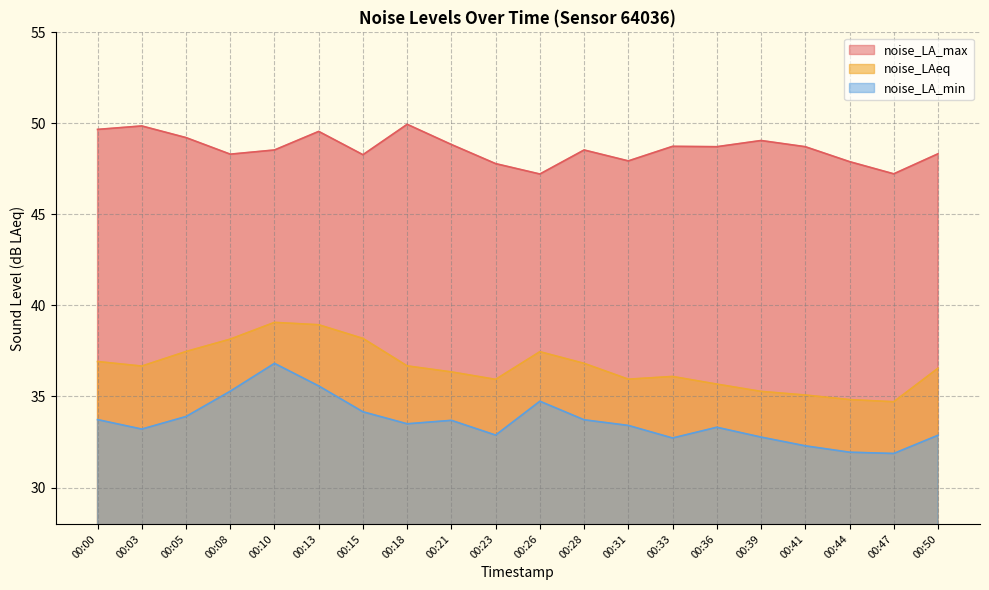

Rank the series at 00:39 from lowest to highest value.

noise_LA_min, noise_LAeq, noise_LA_max